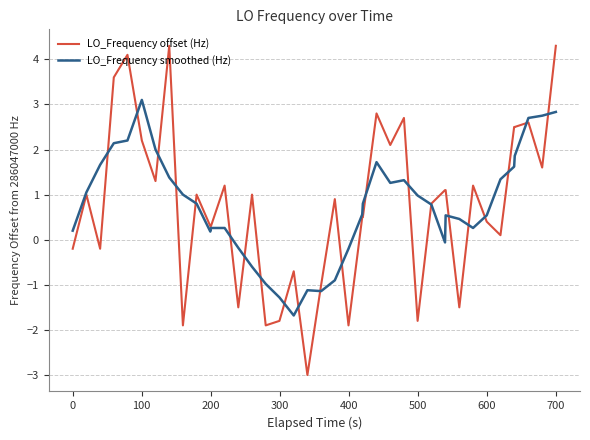

What is the maximum value shown in the chart?

4.3